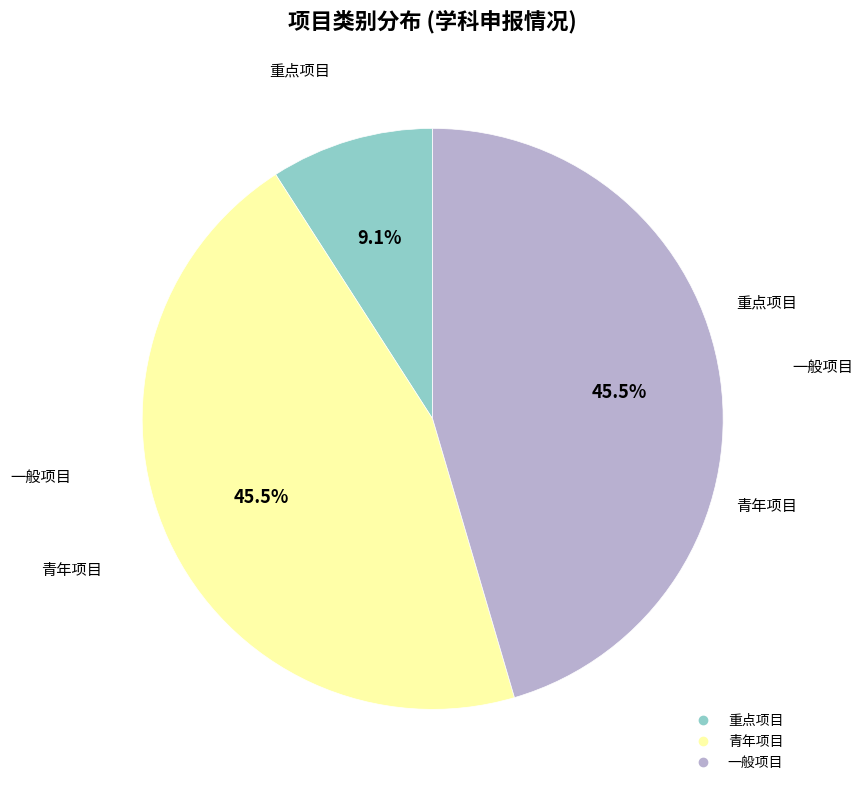

How many segments does this pie chart have?

3